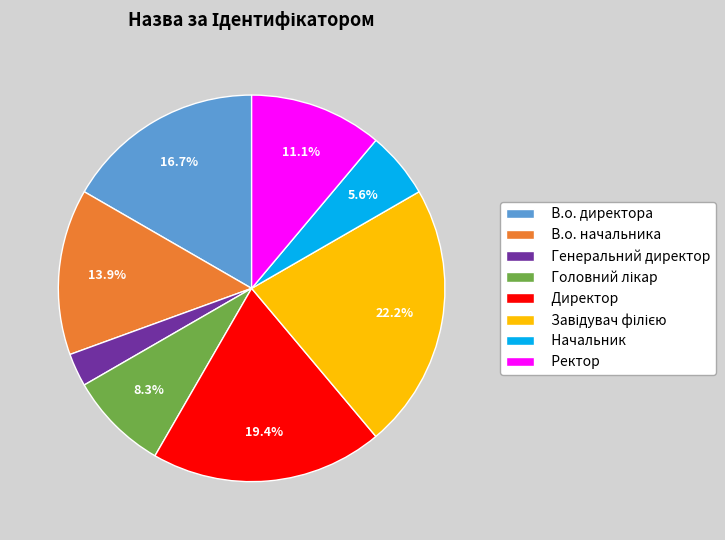

Does any single category account for the majority?

No